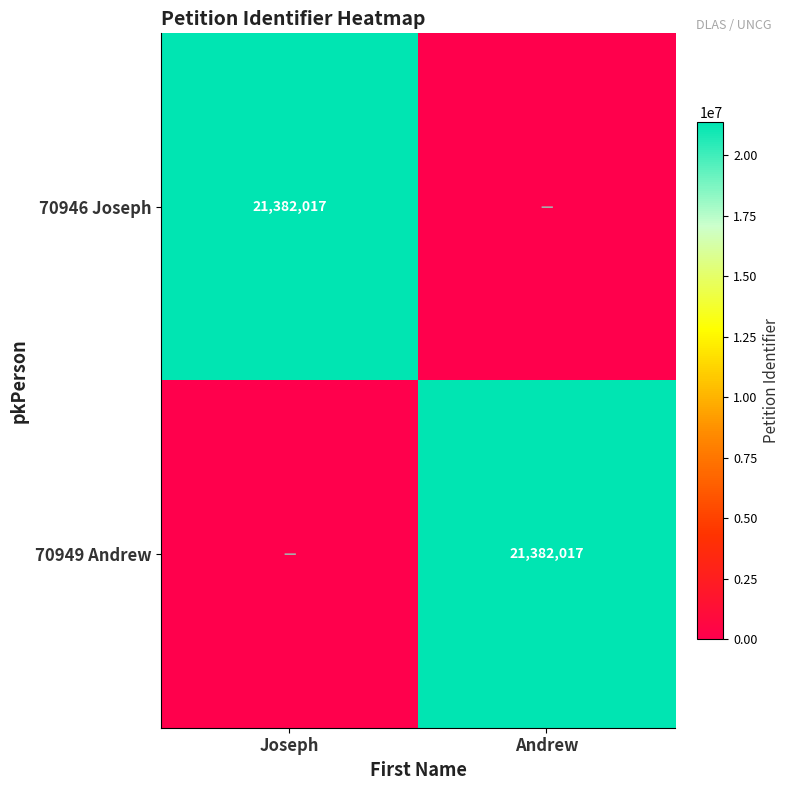

At which category is the sum across all series the highest?

Joseph